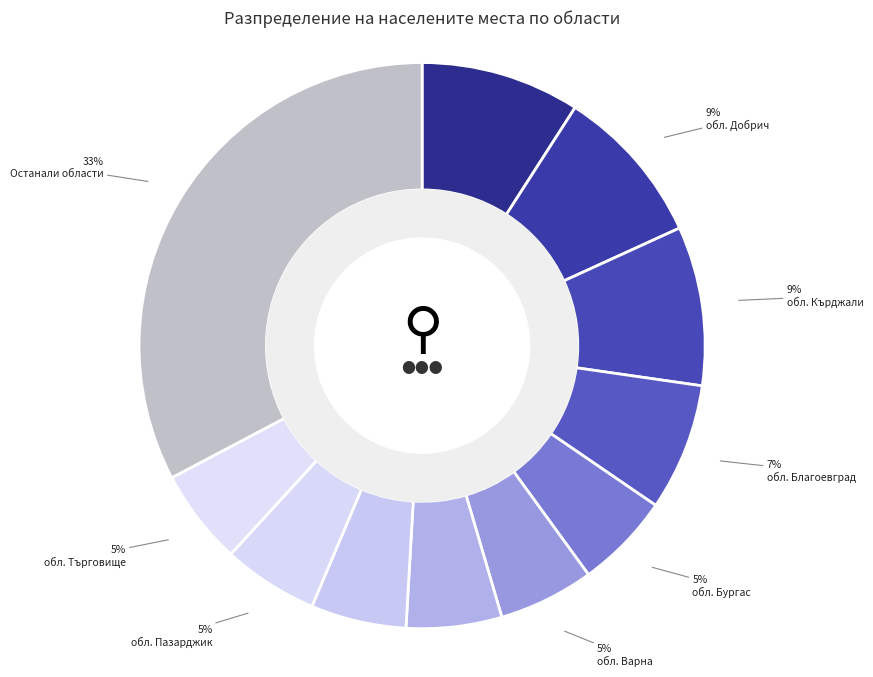

Count the number of slices in the pie.

11